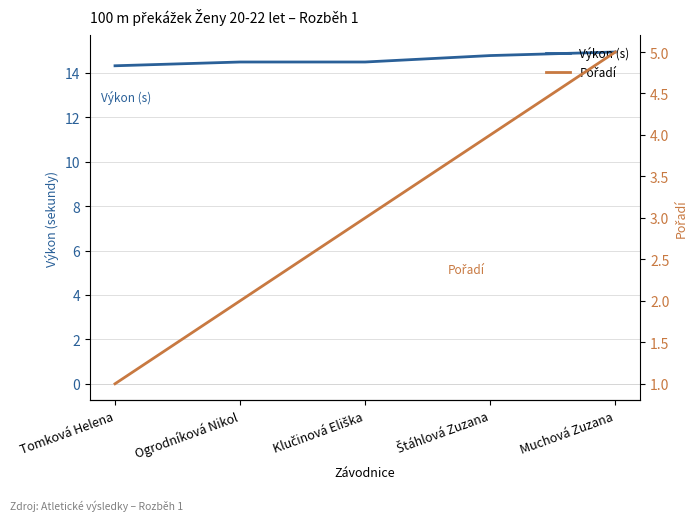

How many series are shown in this chart?

2